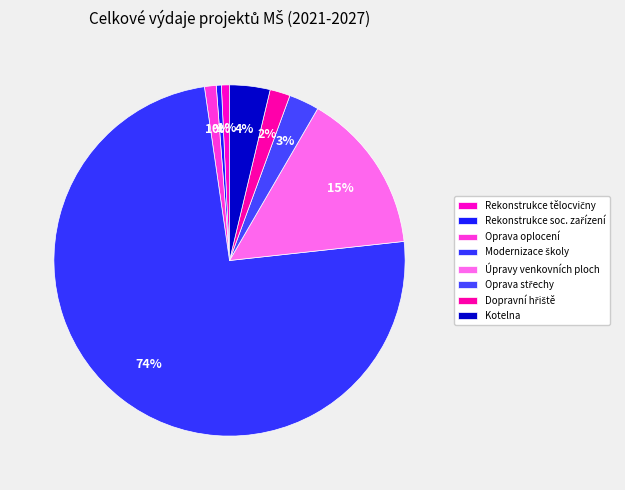

Count the number of slices in the pie.

8